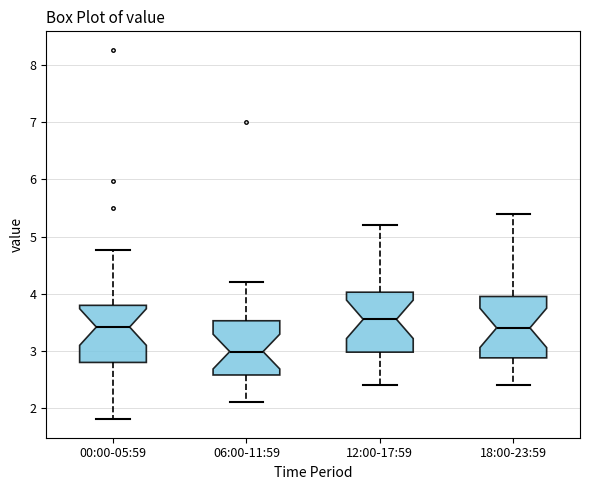

Which box's median line is the lowest?

06:00-11:59